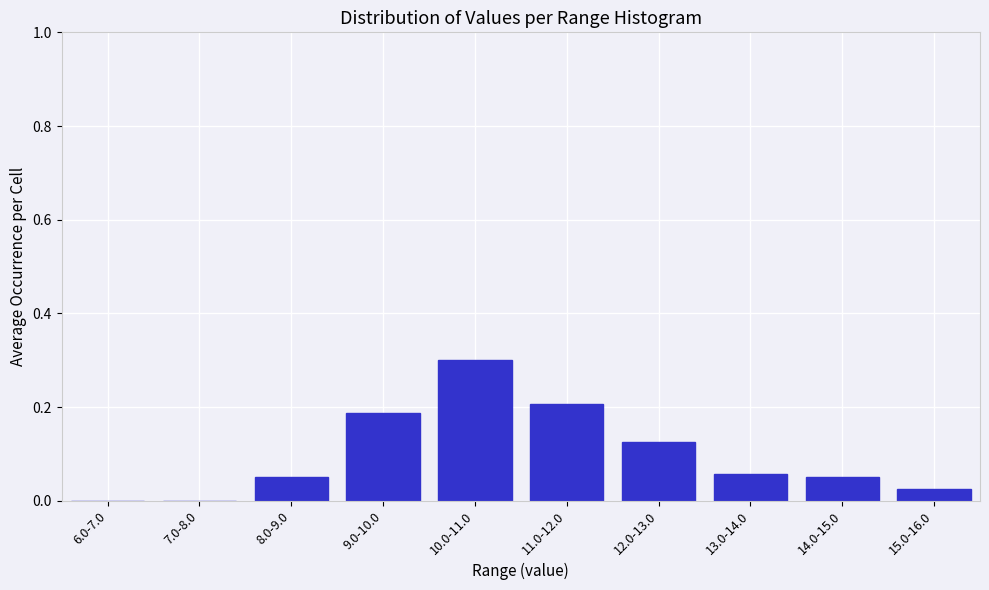

What is the greatest value displayed?

0.3